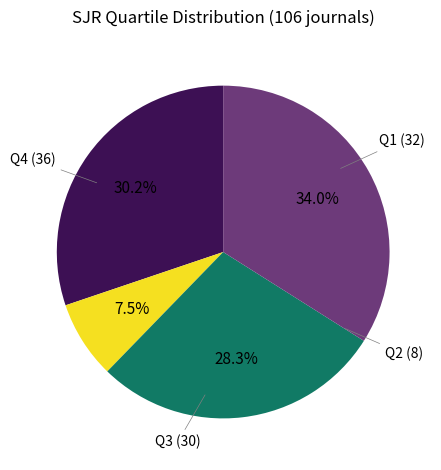

Does any single category account for the majority?

No